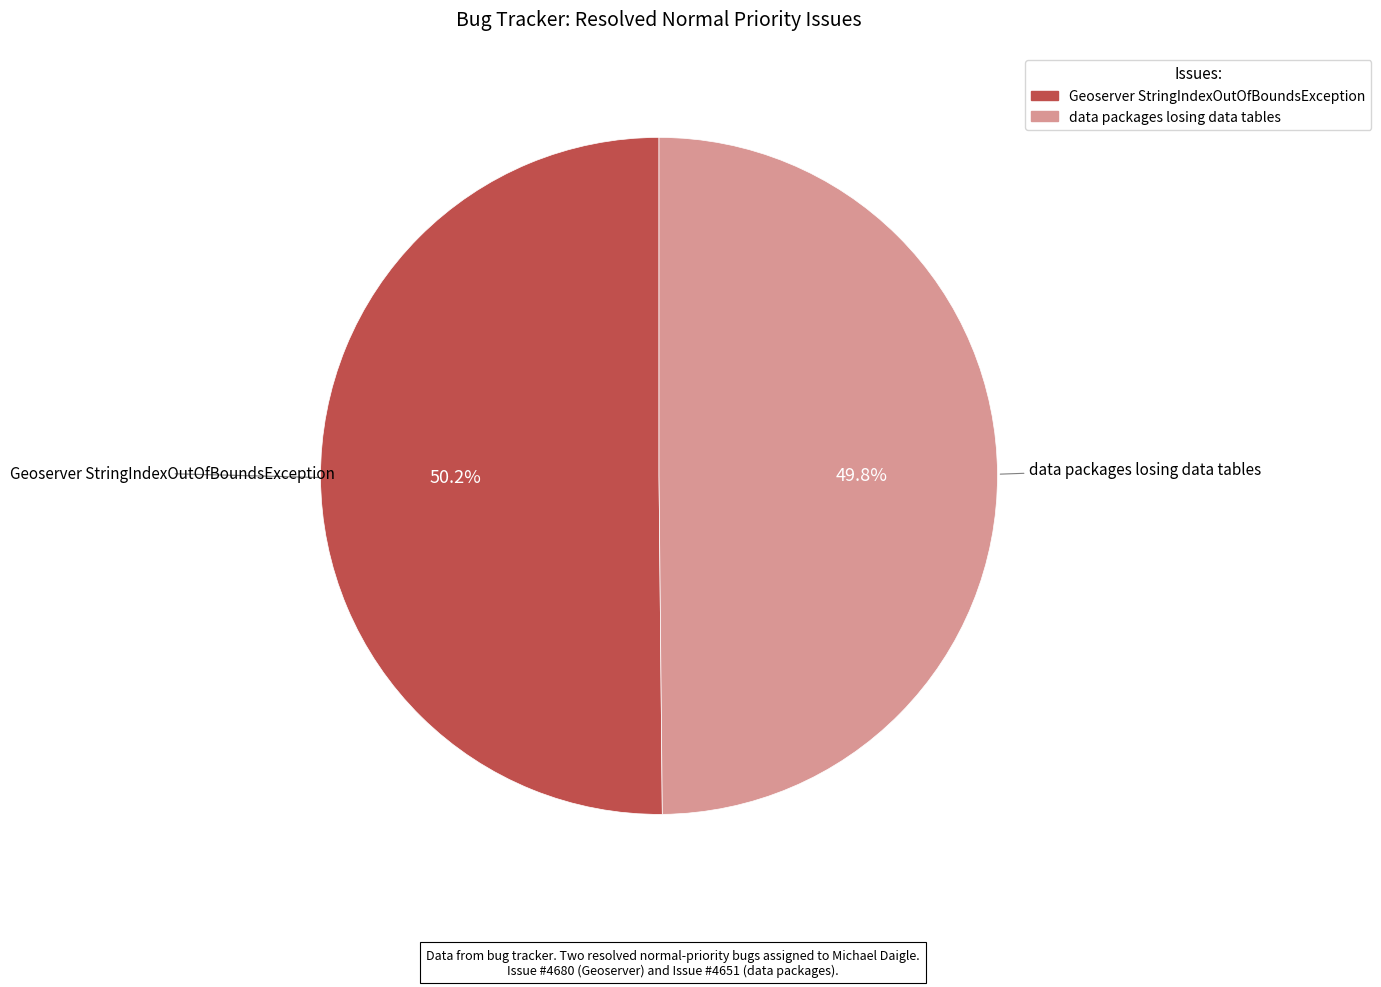

The Geoserver StringIndexOutOfBoundsException slice represents 42% of the pie. True or false?

False